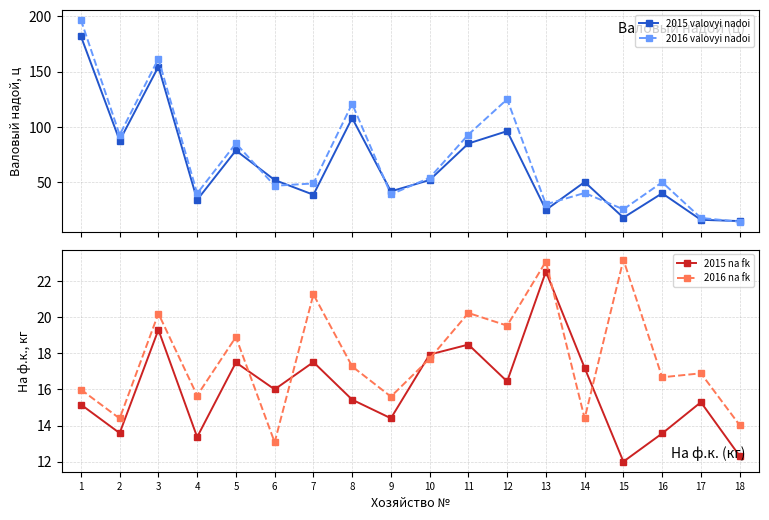

Read the 2015 valovyi nadoi value at 6.

52.0